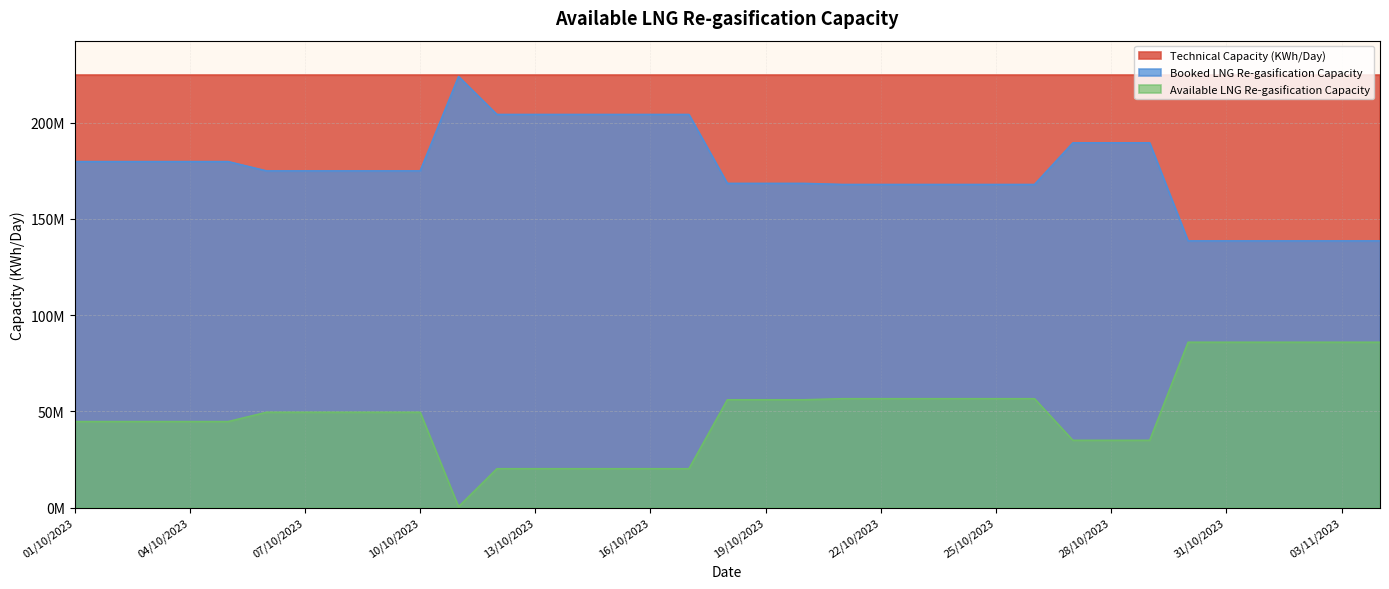

Which series has the widest spread of values?

Booked LNG Re-gasification Capacity